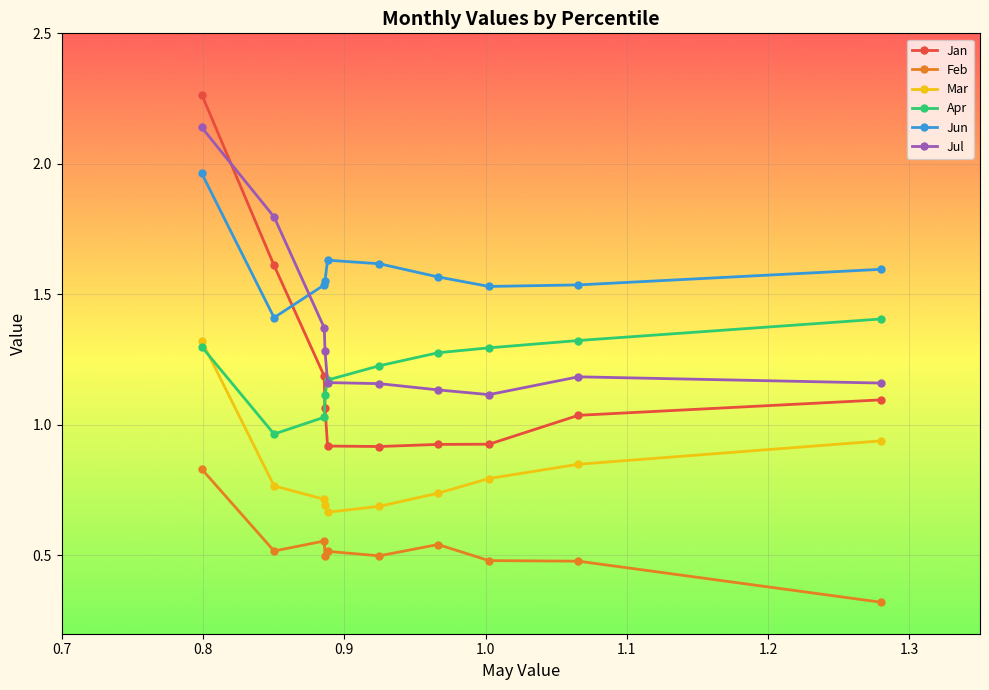

Which series has the largest range (max minus min)?

Jan